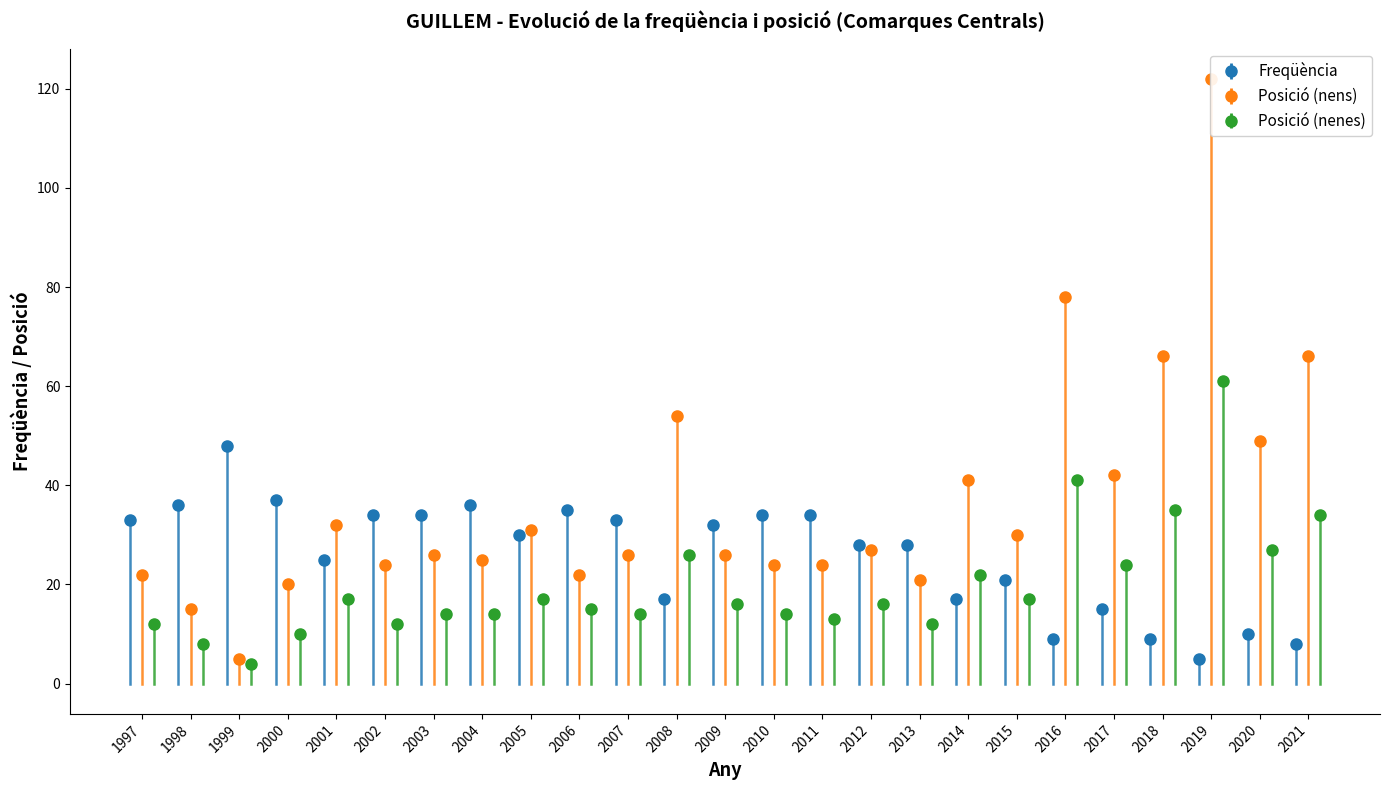

True or false: Freqüència has more than 0 points higher than both neighbors.

True